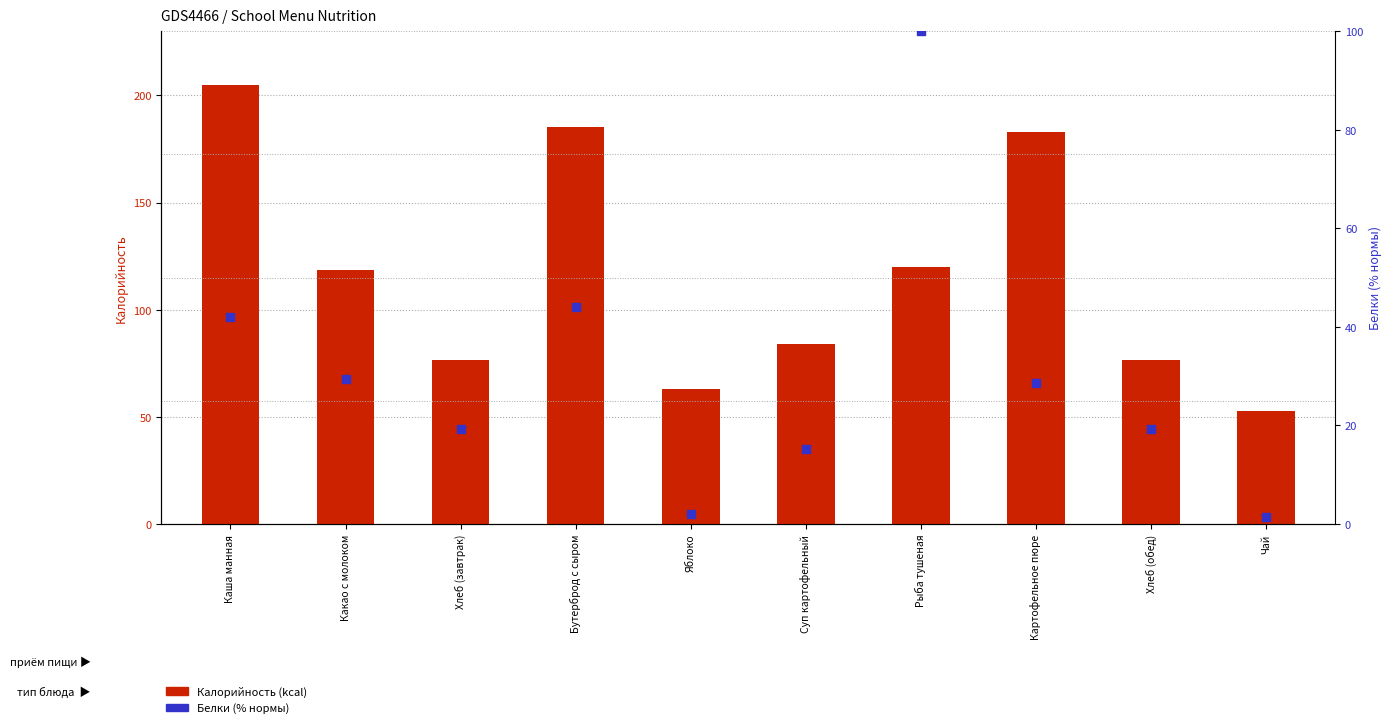

Which series has the largest Y range (max minus min)?

Калорийность (kcal)